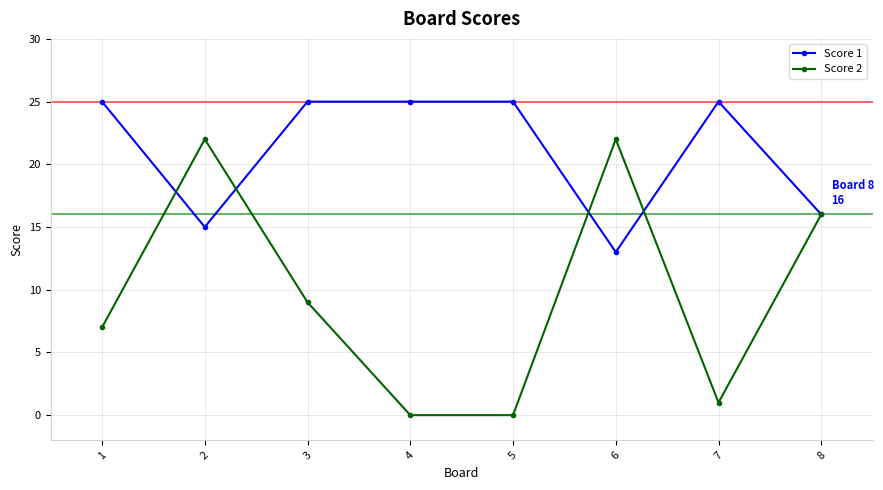

How many series are shown in this chart?

2